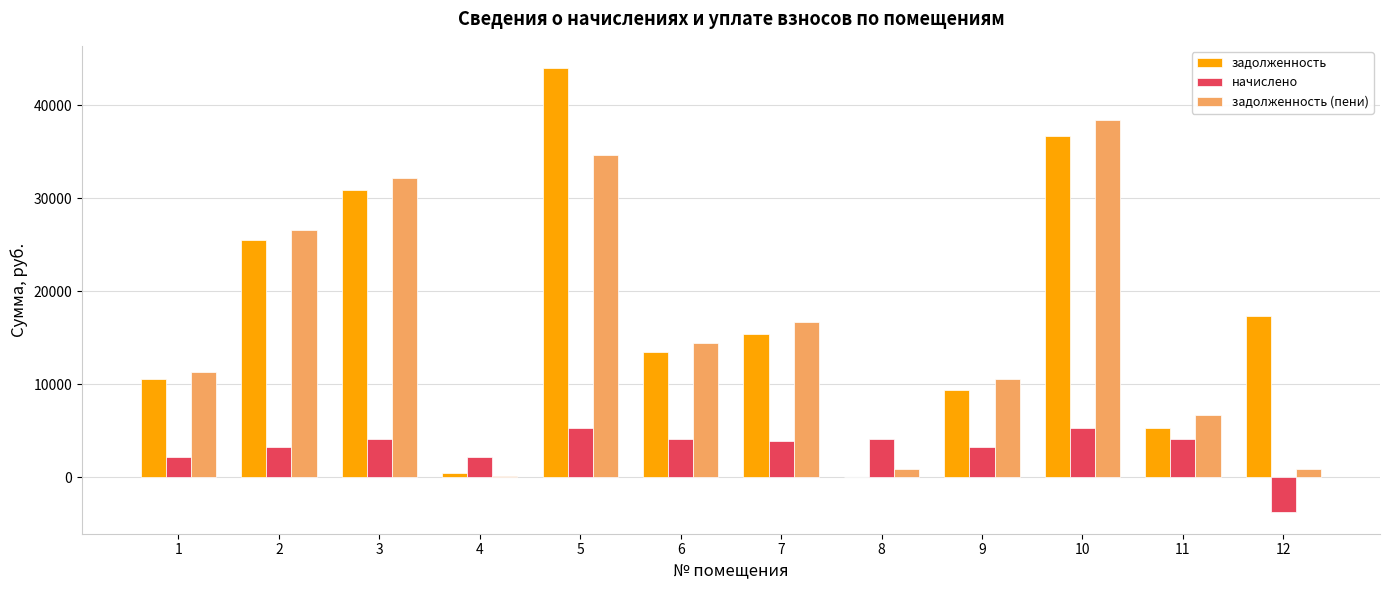

At which category is the sum across all series the highest?

5